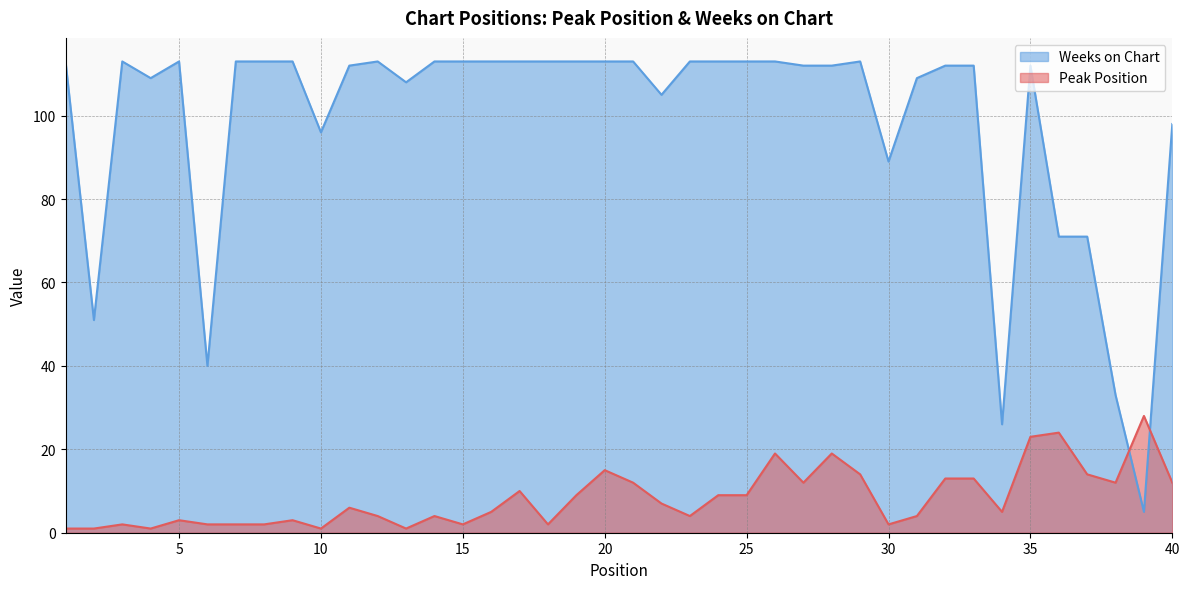

How many intersections are there between Weeks on Chart and Peak Position?

2